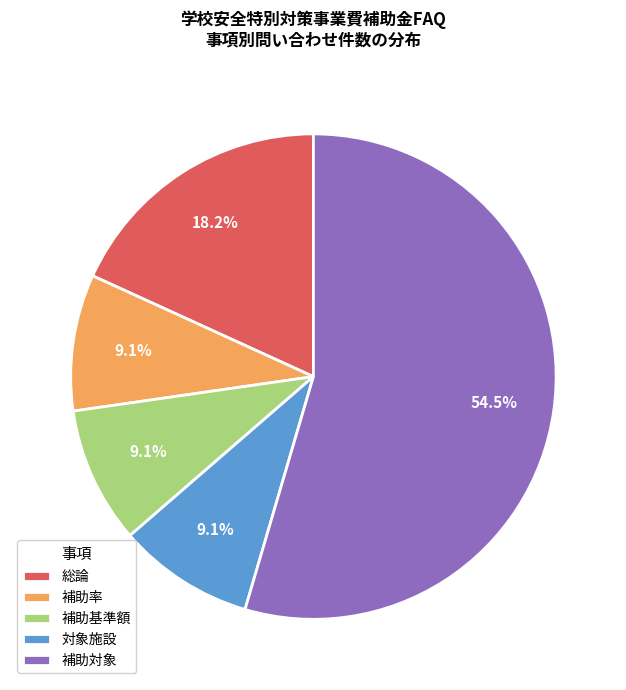

To the nearest percent, what is the average slice percentage?

20%